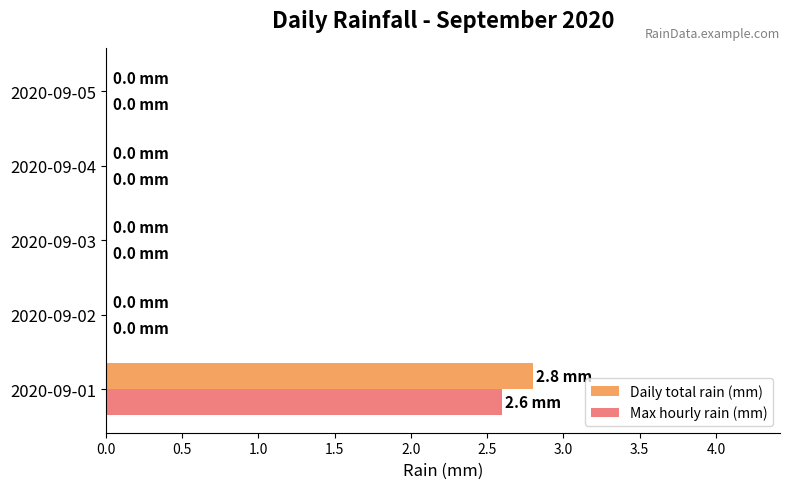

Count the Daily total rain (mm) values in the range 0 to 1.

4